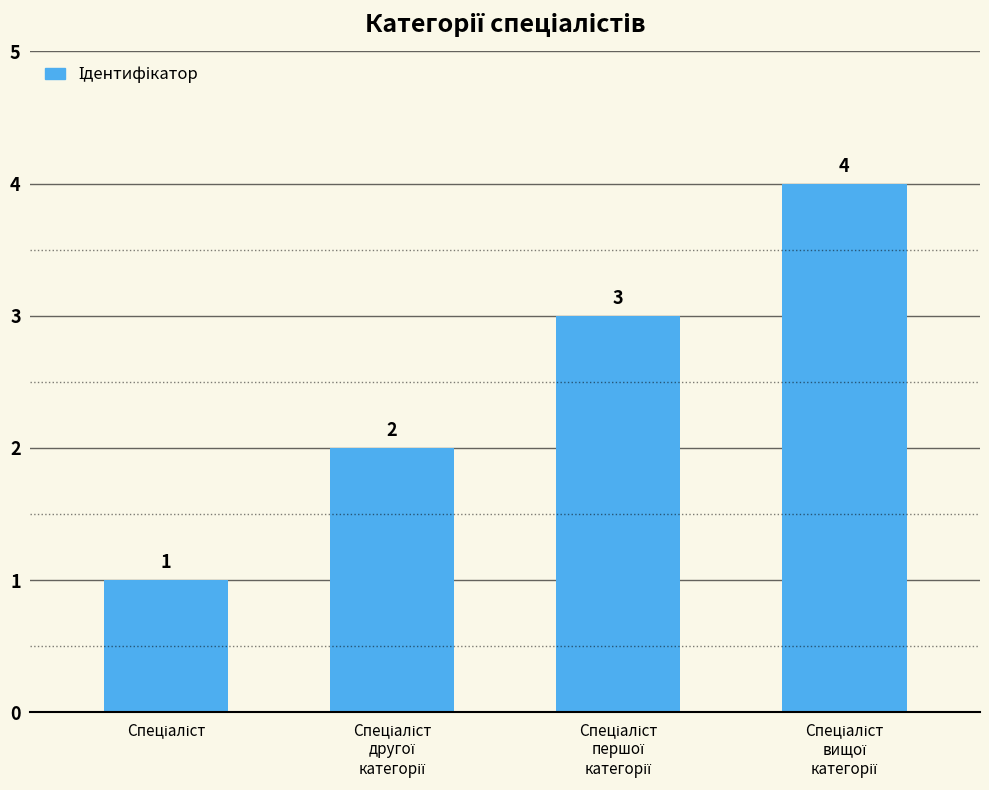

What is the difference between the maximum and minimum values?

3